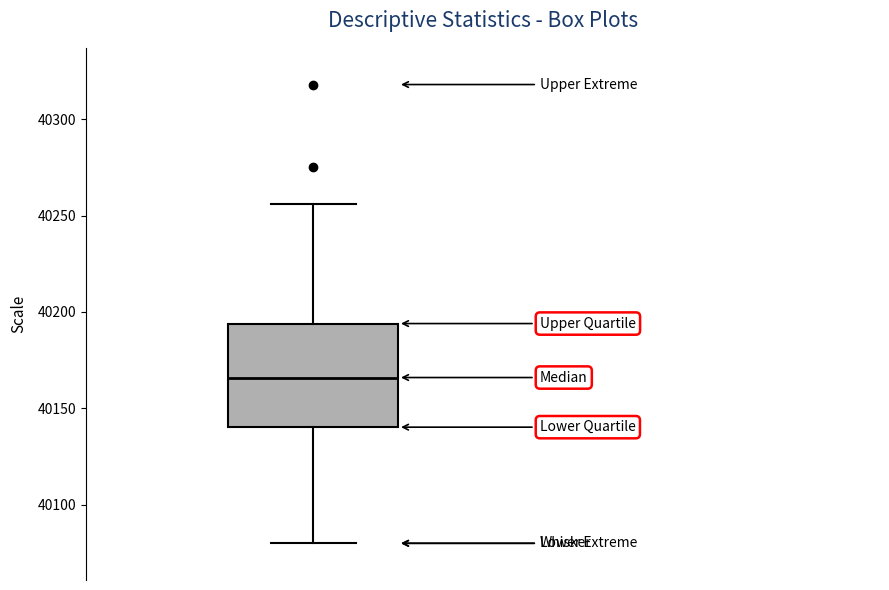

Where does the upper whisker of the box end on the y-axis? The values are not printed on the chart, so give them approximately, as read against the axis.

40255